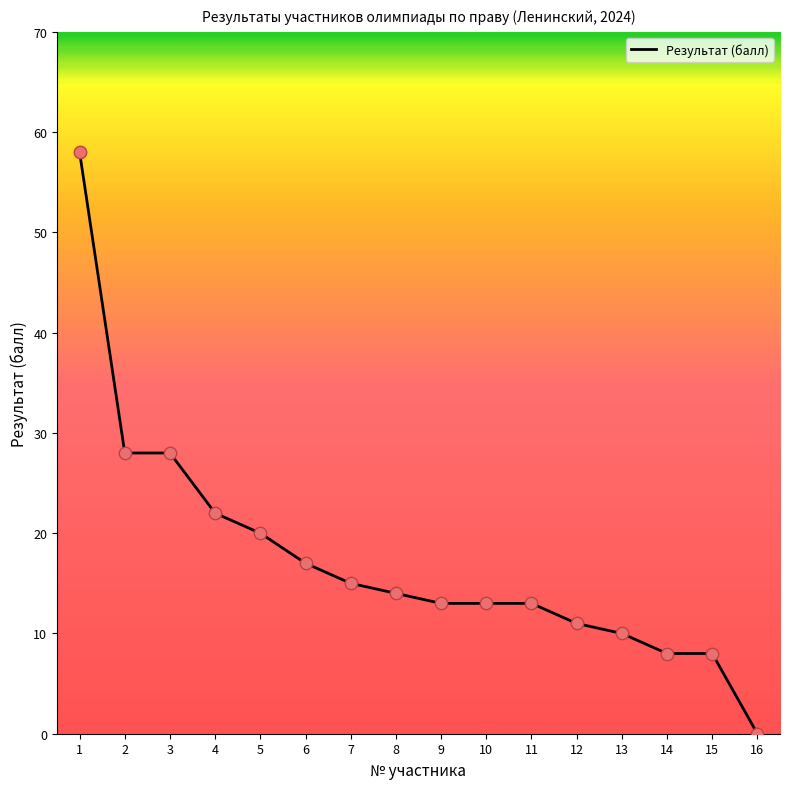

Approximately how many times larger is the value at 3 compared to 15?

3.5